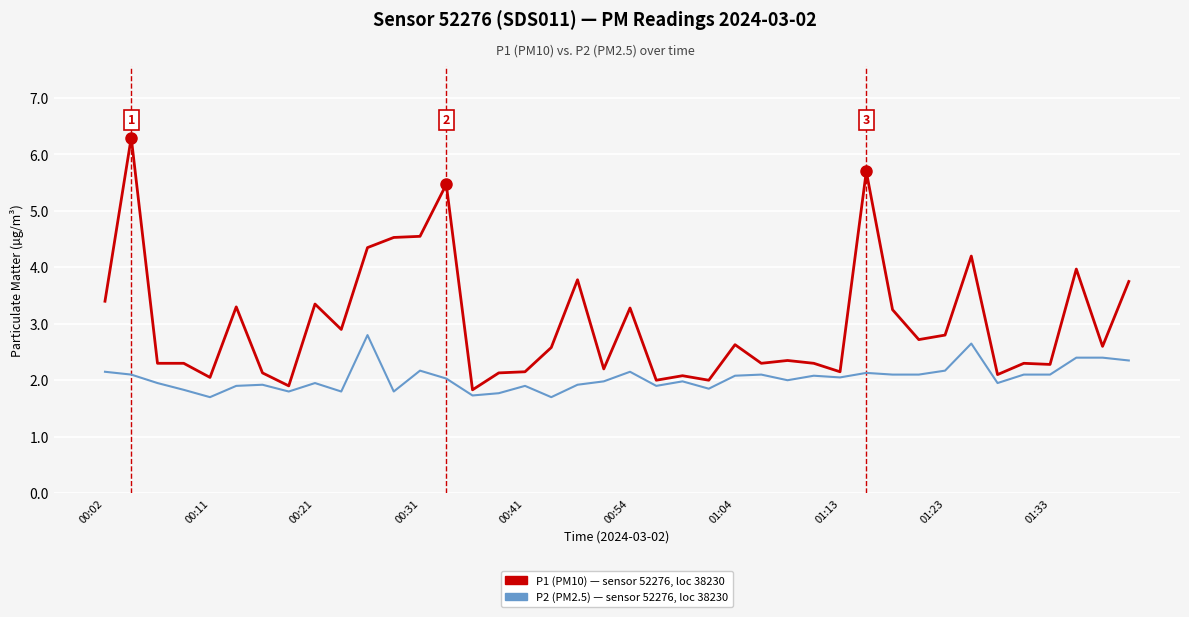

What is the maximum value shown in the chart?

6.3